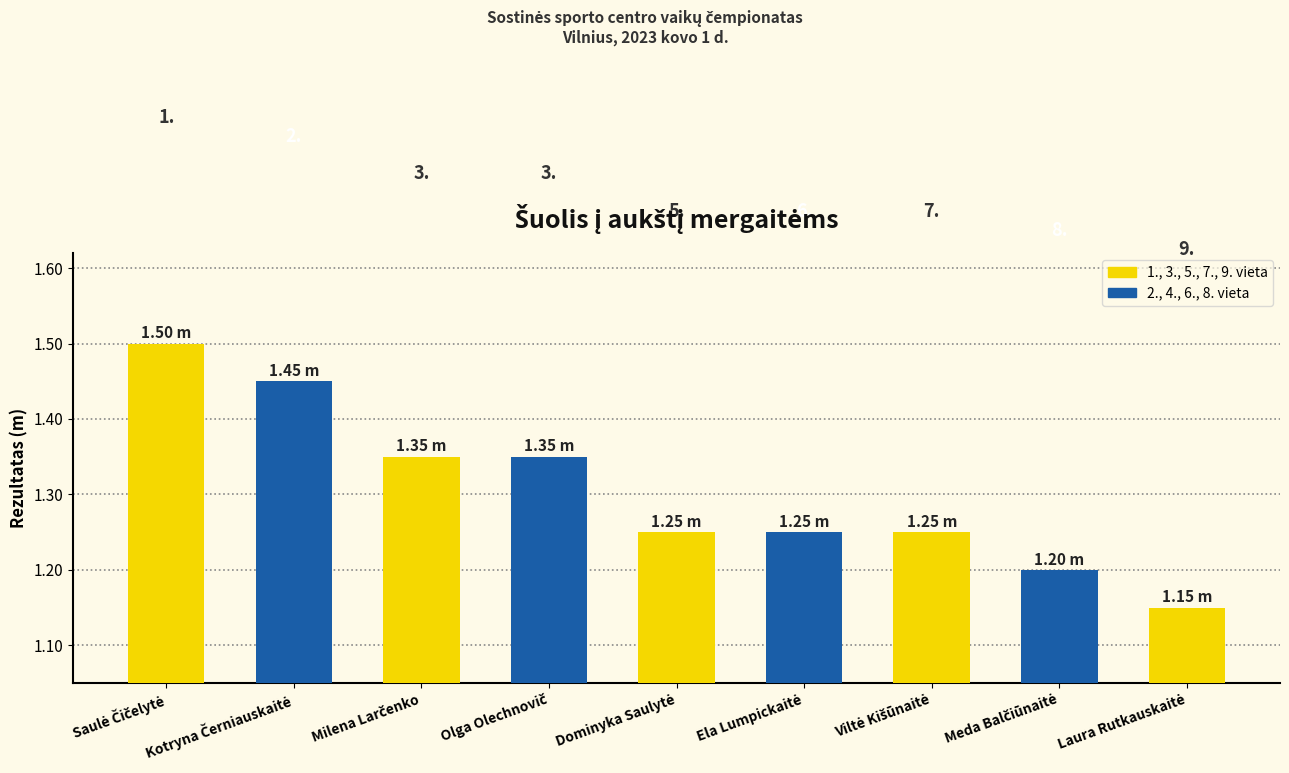

What is the greatest value displayed?

1.5